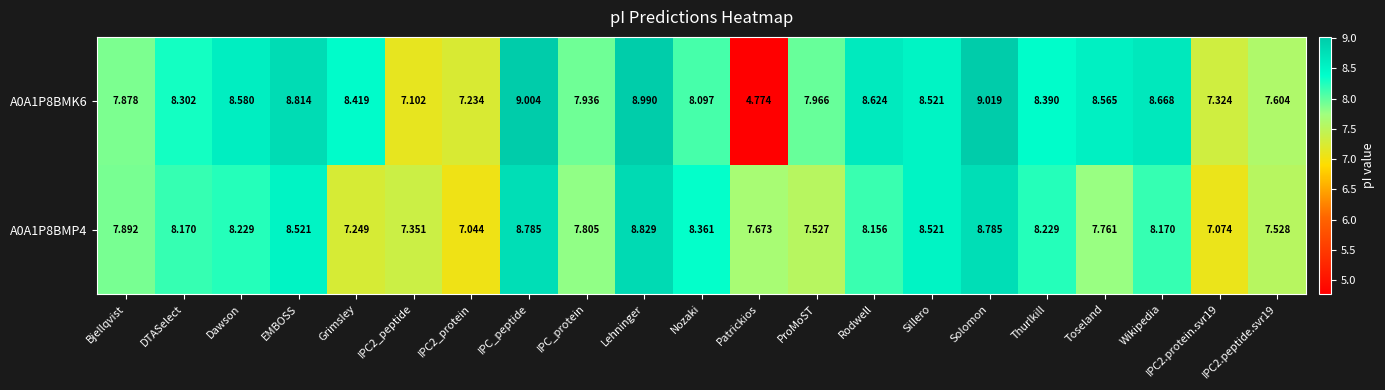

At which label does A0A1P8BMP4 first exceed 8?

DTASelect